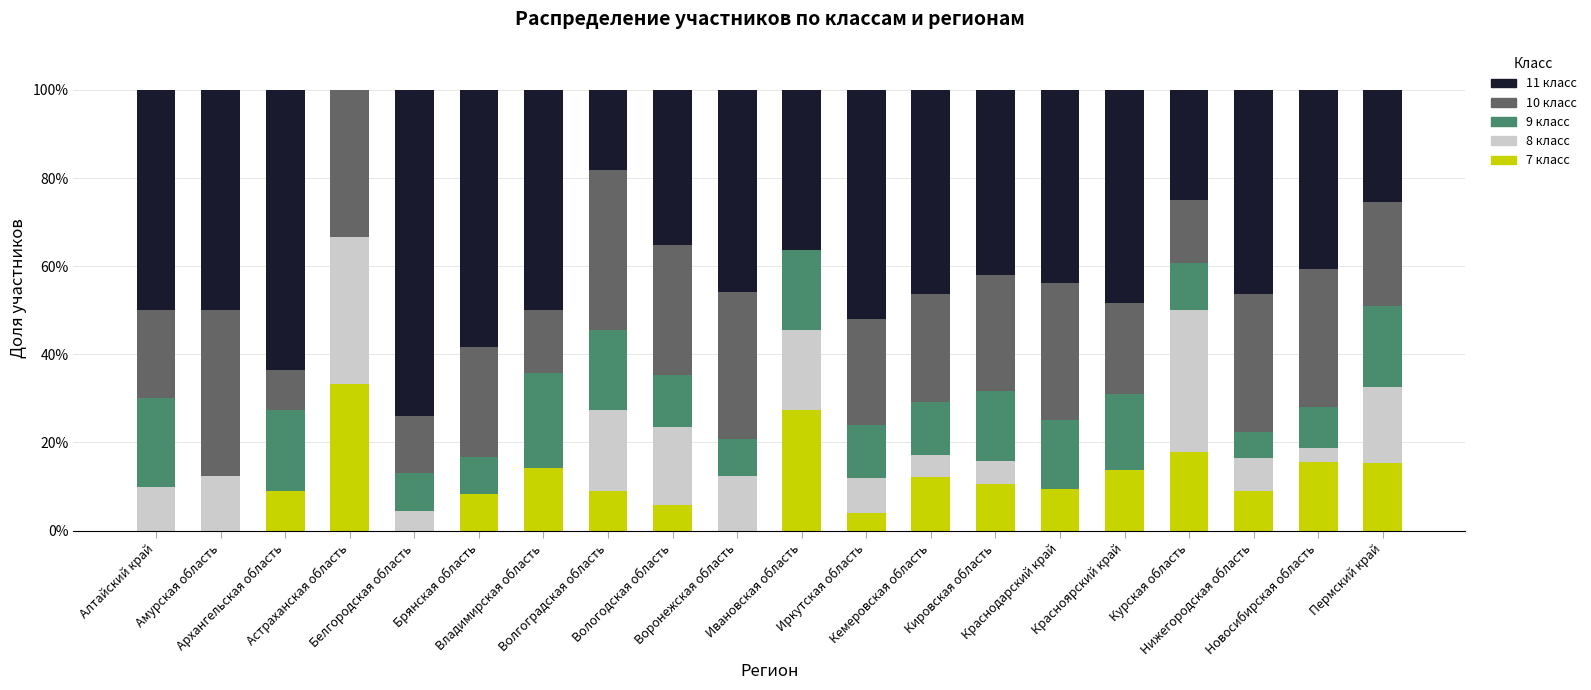

What is the sum of all 7 класс values?

214.9